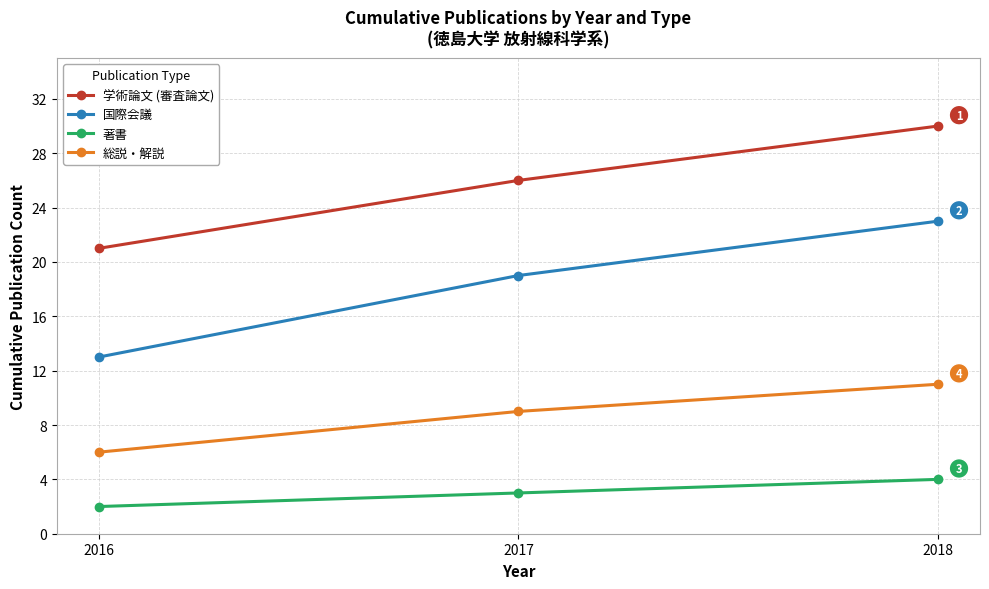

How many series are shown in this chart?

4